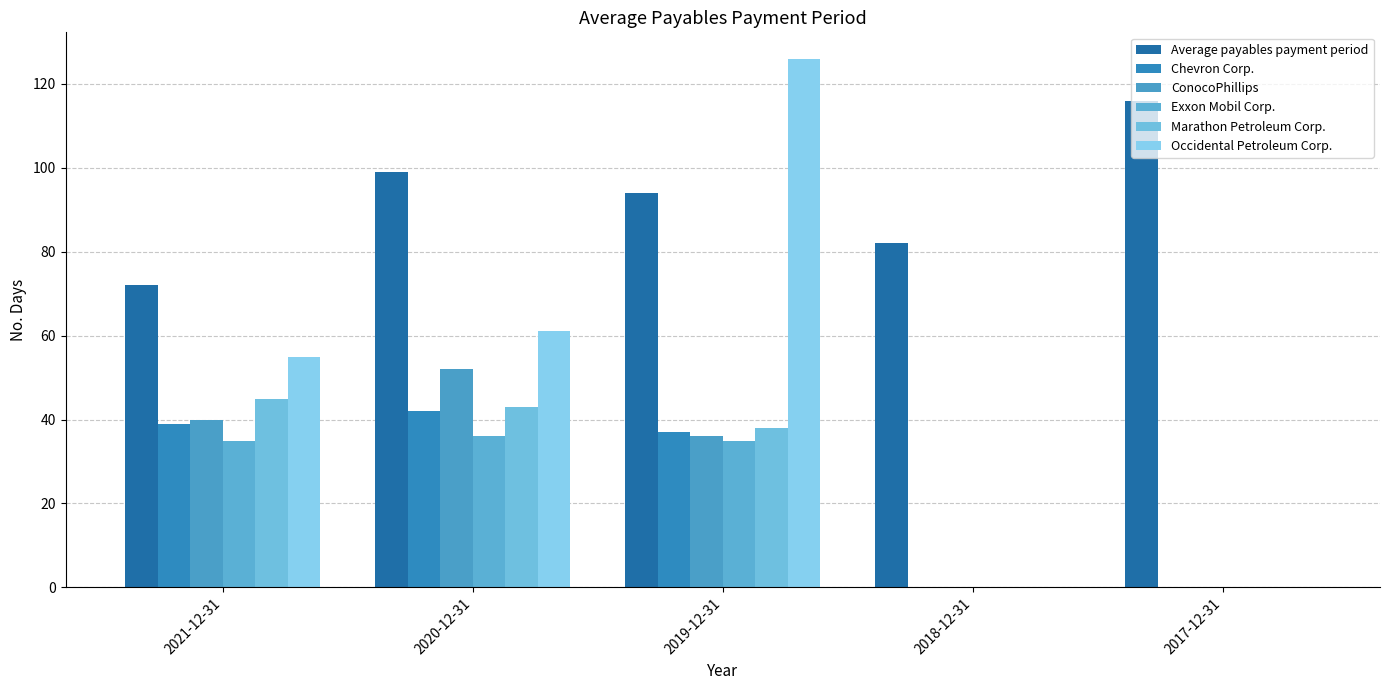

Which series has the largest range (max minus min)?

Occidental Petroleum Corp.